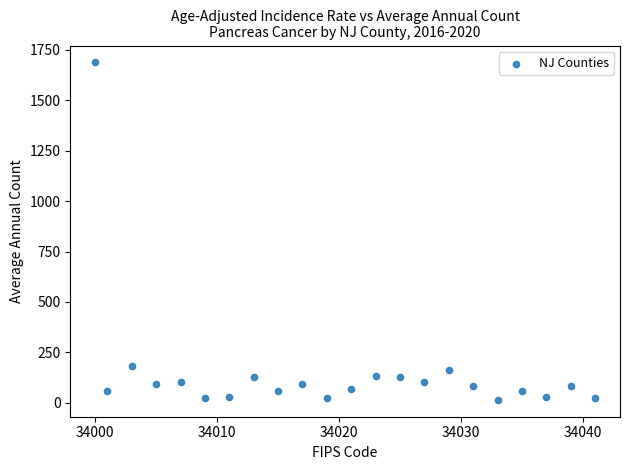

What is the range of Y values (max minus min)?

1672